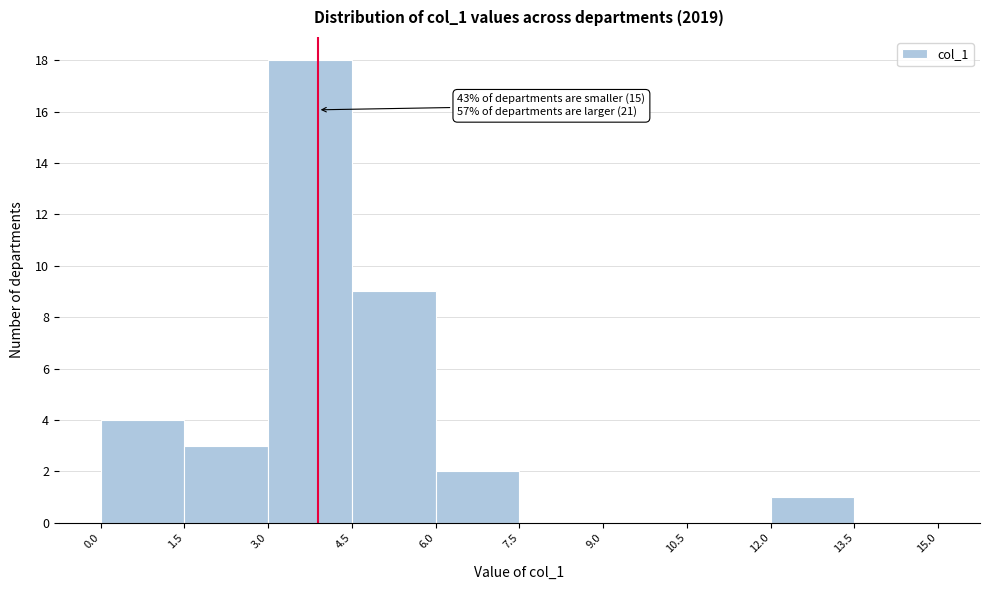

Over which range of the x-axis is the bar tallest?

3.0 to 4.5